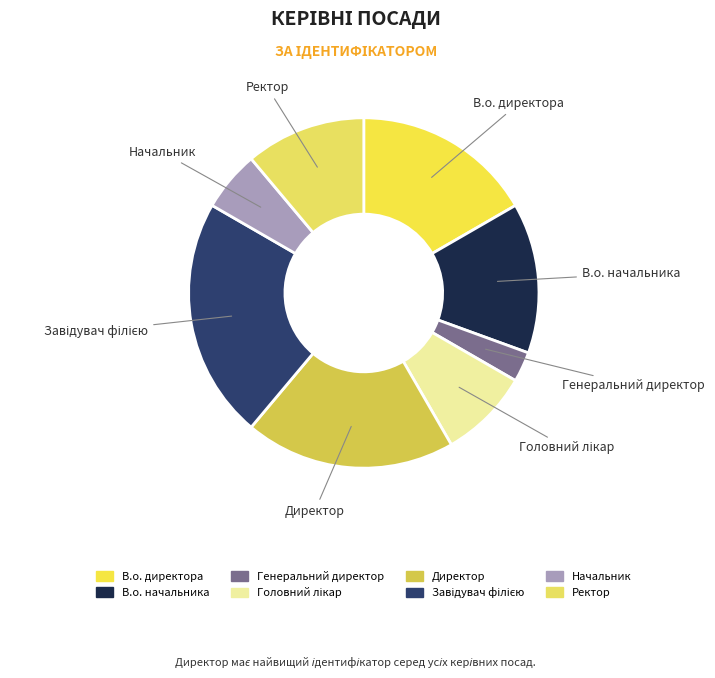

Is the sum of Генеральний директор and Директор greater than half?

No